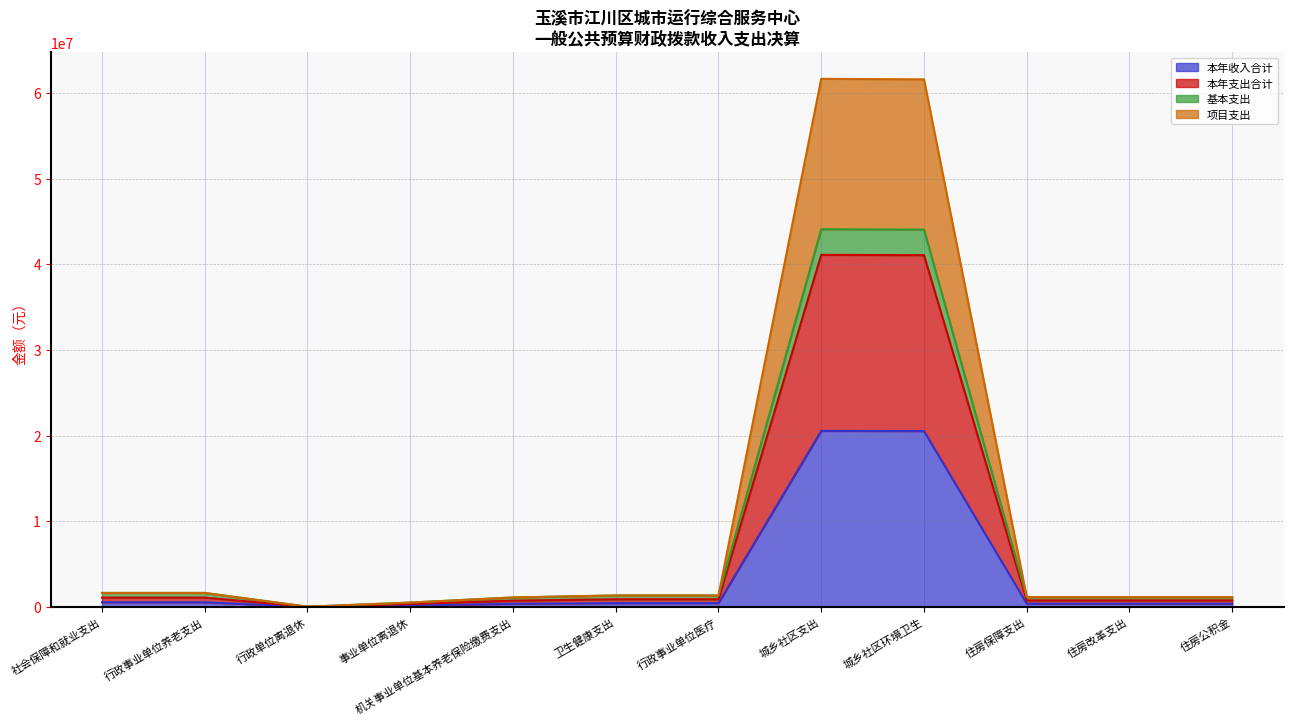

True or false: 基本支出 and 本年收入合计 intersect in this chart.

False